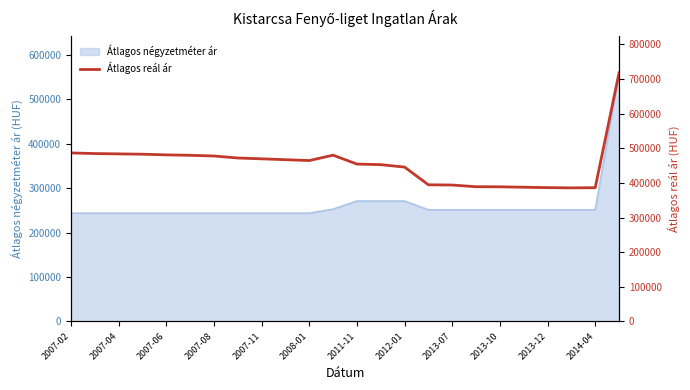

The value of Átlagos négyzetméter ár at 2013-12 is 381260. True or false?

False